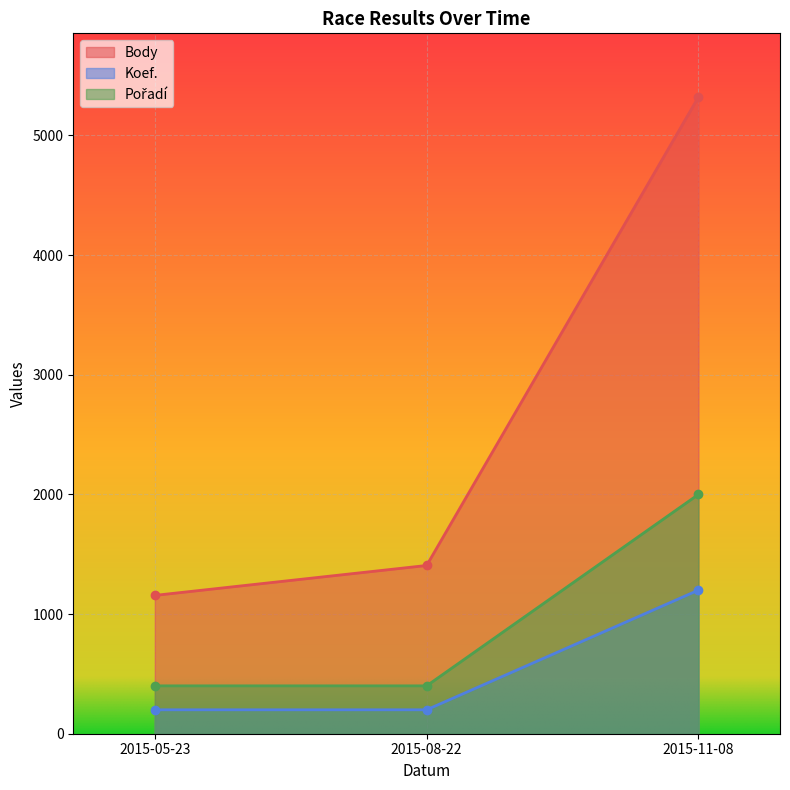

The value of Body at 2015-08-22 is 1406. True or false?

True